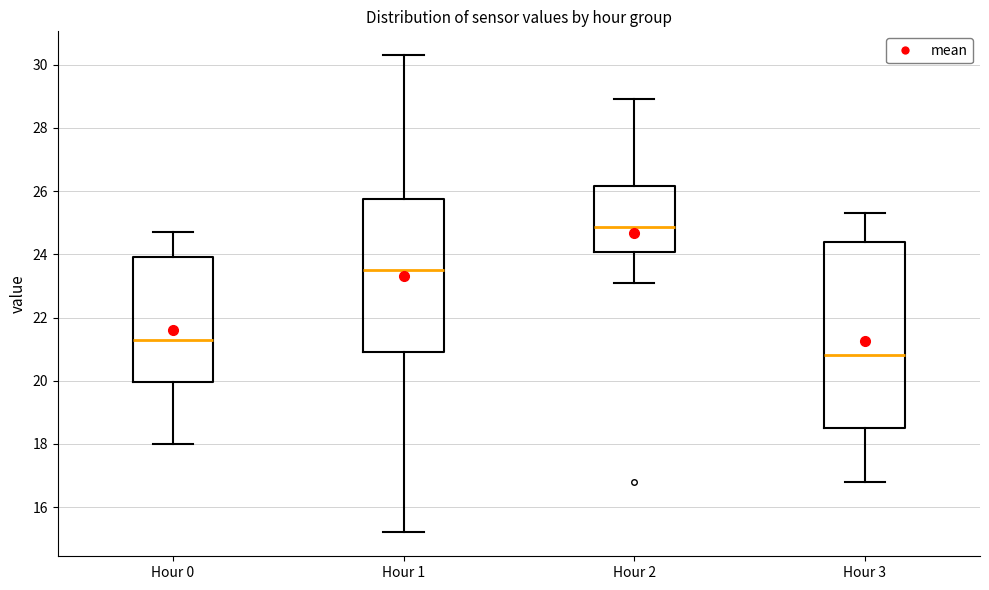

Reading left to right, transcribe this box plot: for each box, give where its median line is, the range the box spans, and where its two whiskers end, as read against the y-axis. The values are not printed on the chart, so give them approximately, as read against the axis.

Hour 0: median 21.4, box 20.0 to 24.0, whiskers 18.0 to 24.8
Hour 1: median 23.6, box 21.0 to 25.8, whiskers 15.2 to 30.4
Hour 2: median 24.8, box 24.0 to 26.2, whiskers 23.2 to 29.0
Hour 3: median 20.8, box 18.6 to 24.4, whiskers 16.8 to 25.4